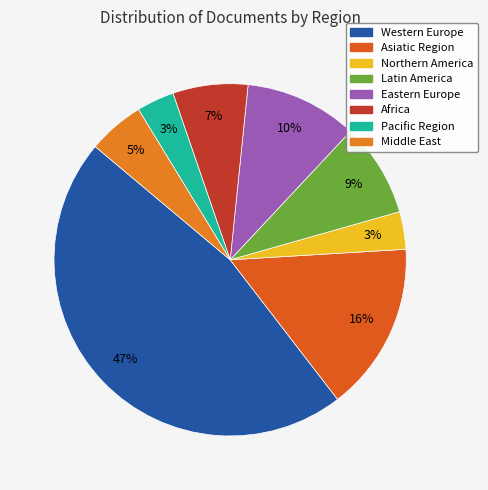

To the nearest percent, what is the combined percentage of Pacific Region and Africa?

10%